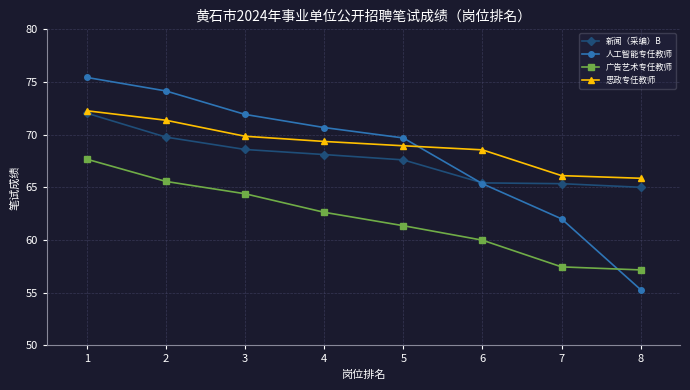

Which series has the largest total across all categories?

思政专任教师